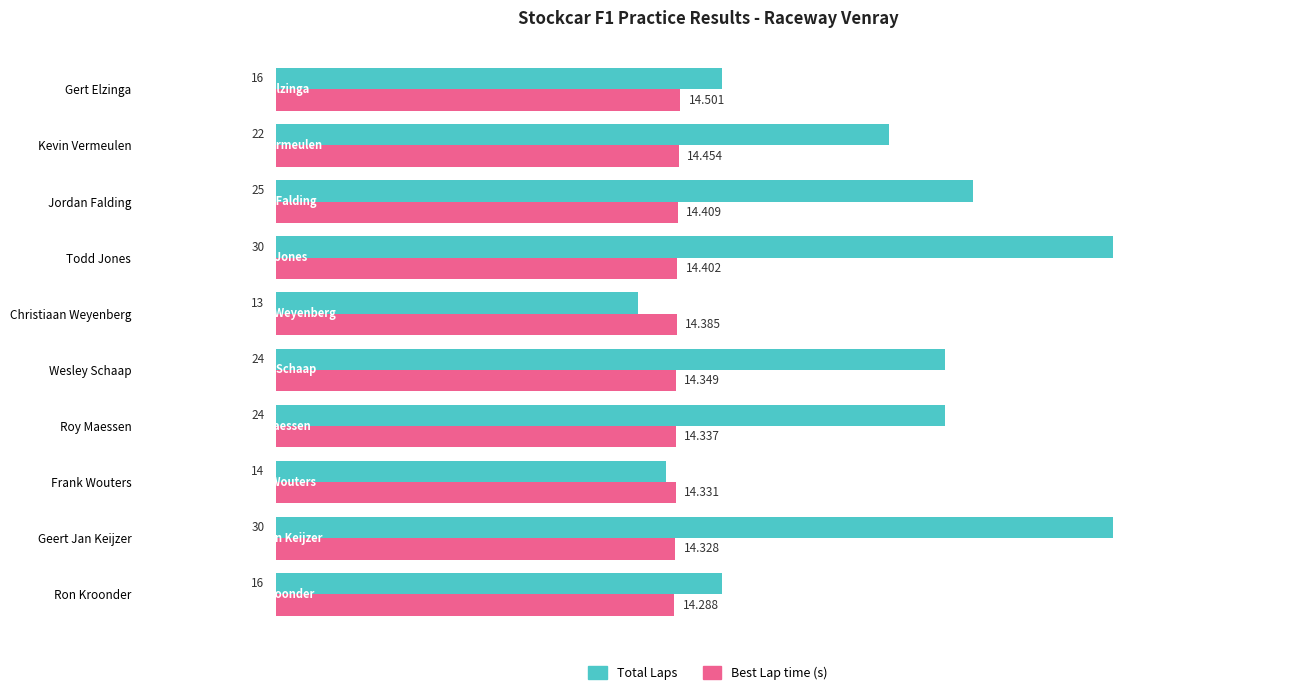

Which category has the lowest value across all series?

Christiaan Weyenberg